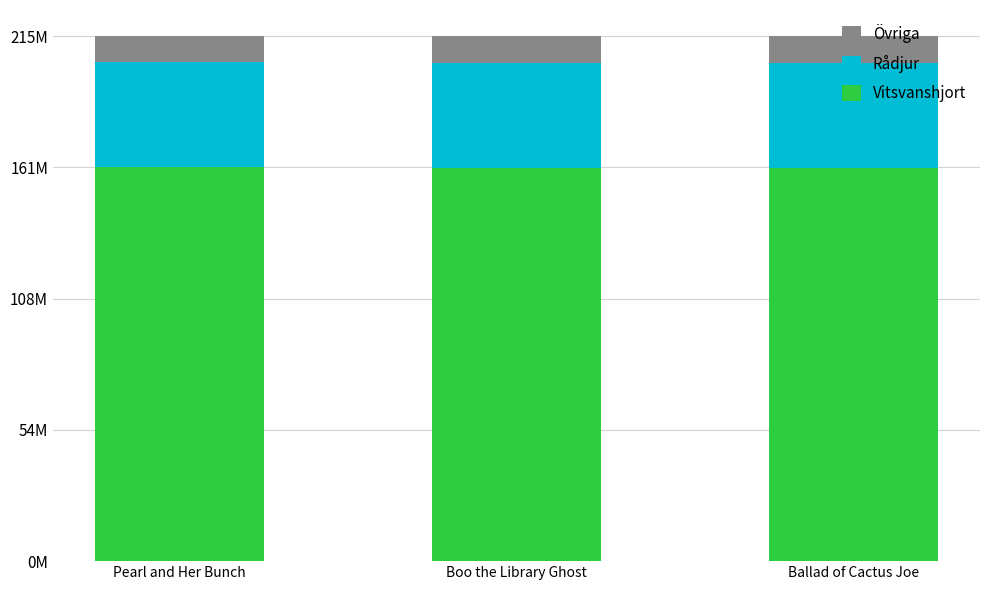

Is it true that Vitsvanshjort equals 161398644.0 at Boo the Library Ghost?

True